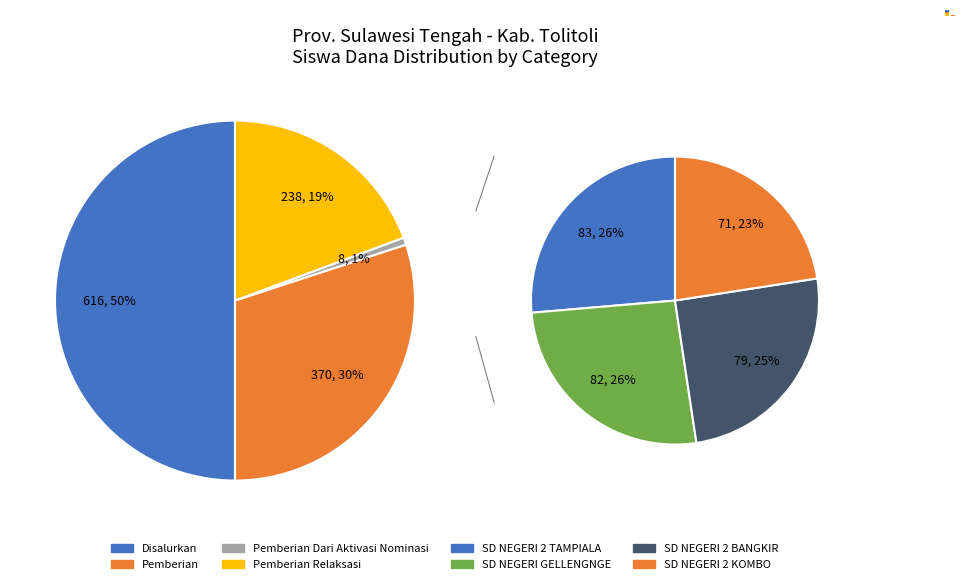

Which series has the widest spread of values?

Disalurkan